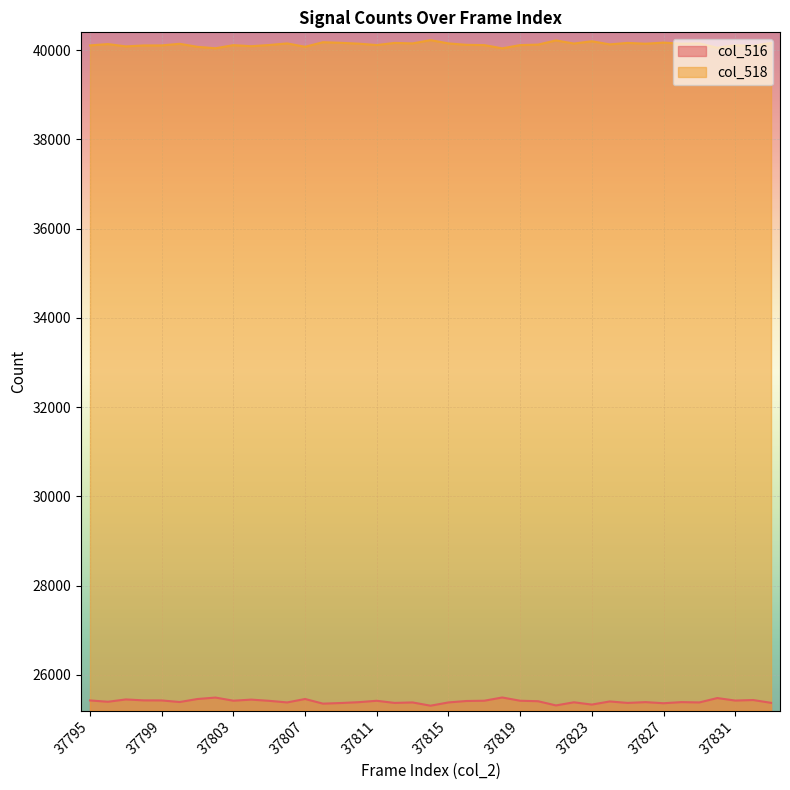

True or false: col_516 and col_518 intersect in this chart.

False